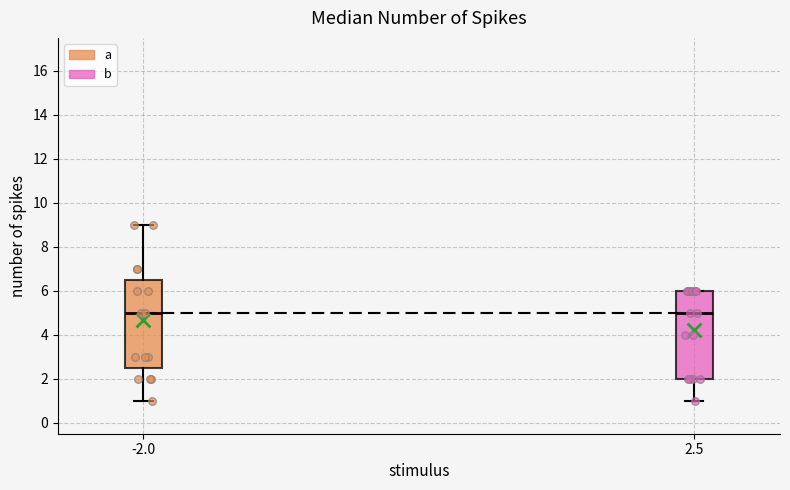

Reading left to right, transcribe this box plot: for each box, give where its median line is, the range the box spans, and where its two whiskers end, as read against the y-axis. The values are not printed on the chart, so give them approximately, as read against the axis.

-2.0: median 5.0, box 2.6 to 6.6, whiskers 1.0 to 9.0
2.5: median 5.0, box 2.0 to 6.0, whiskers 1.0 to 6.0